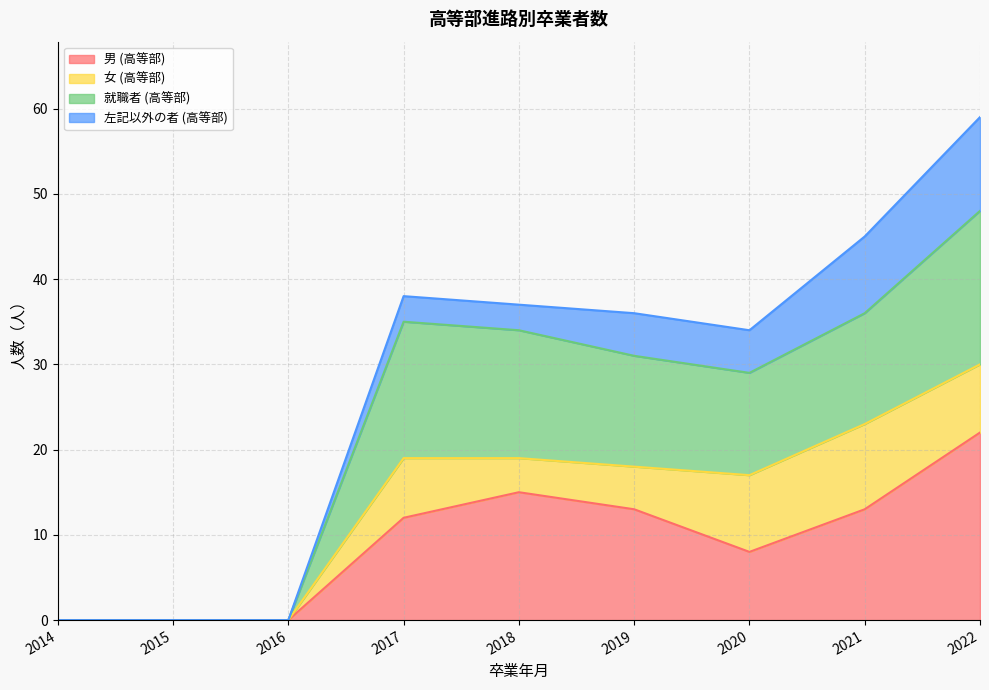

The value of 男 (高等部) at 2019 is 13. True or false?

True